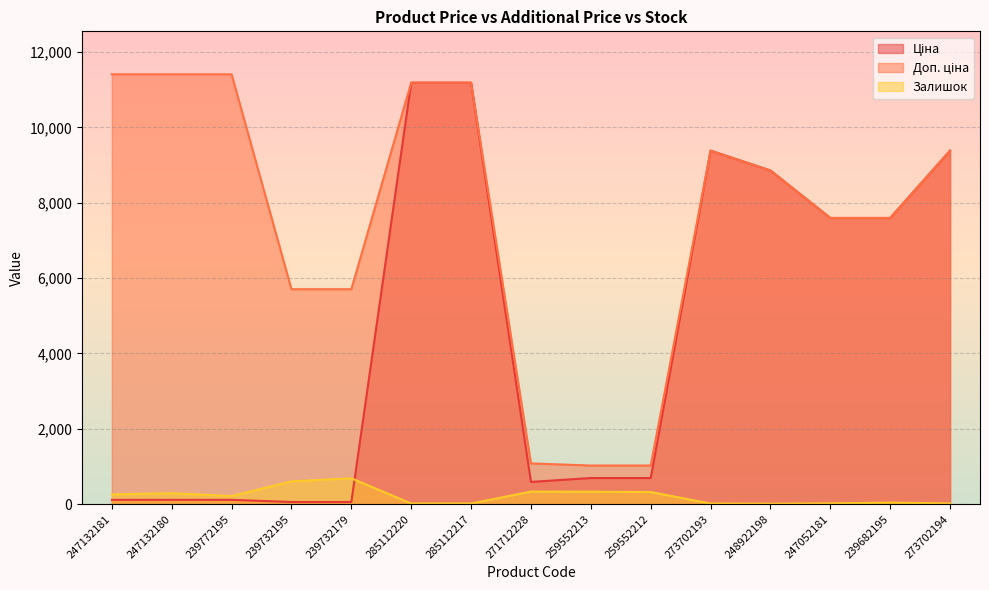

Rank the series by their average value, from highest to lowest.

Доп. ціна, Ціна, Залишок